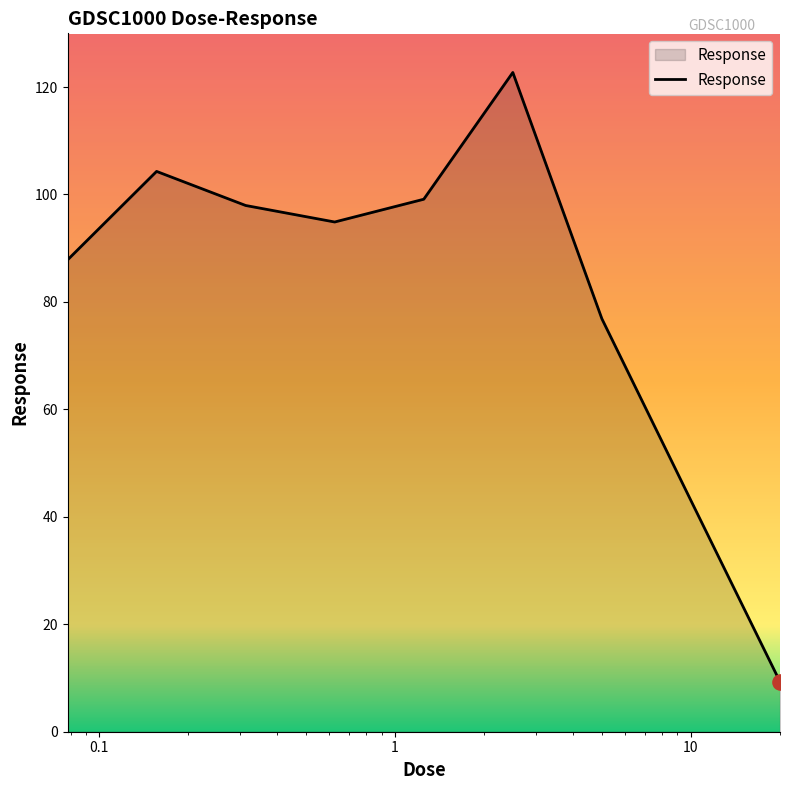

What is the difference between the maximum and minimum values?

113.4